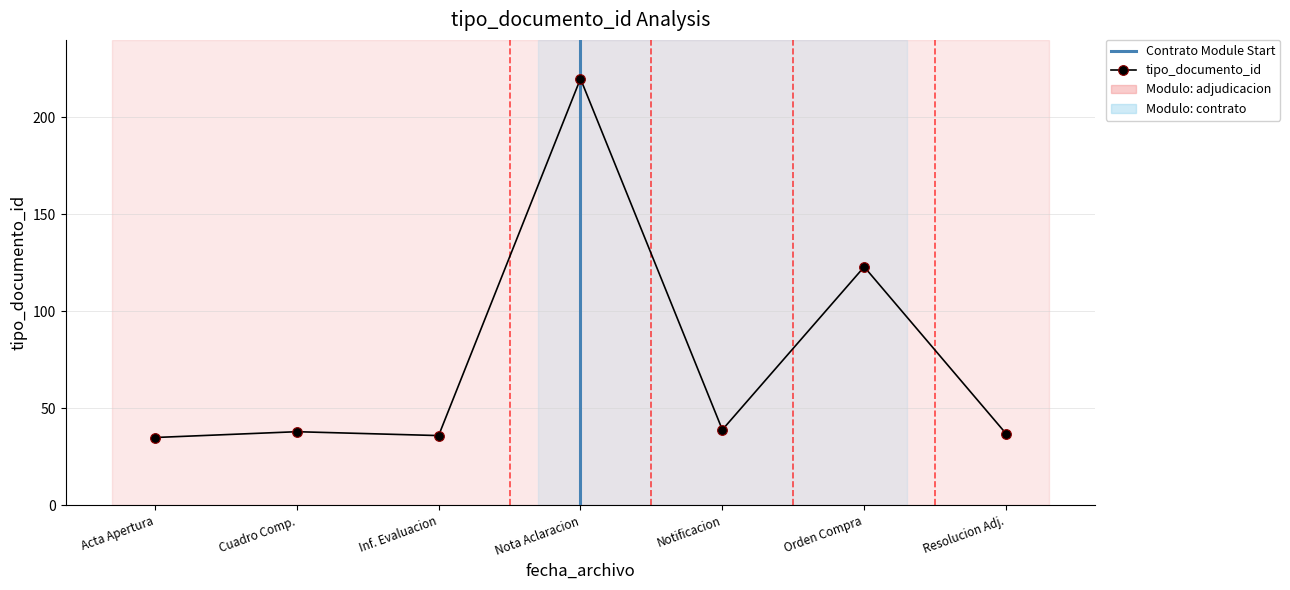

What is the difference between the second highest and minimum values?

88